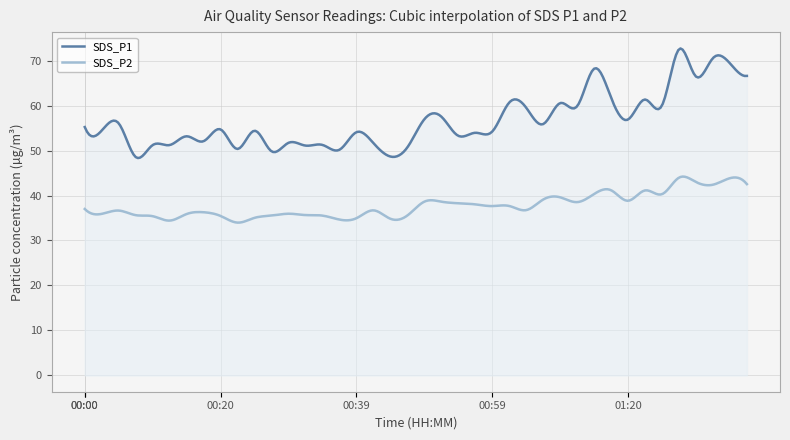

Which has a higher value, 00:52 or 00:57?

00:52